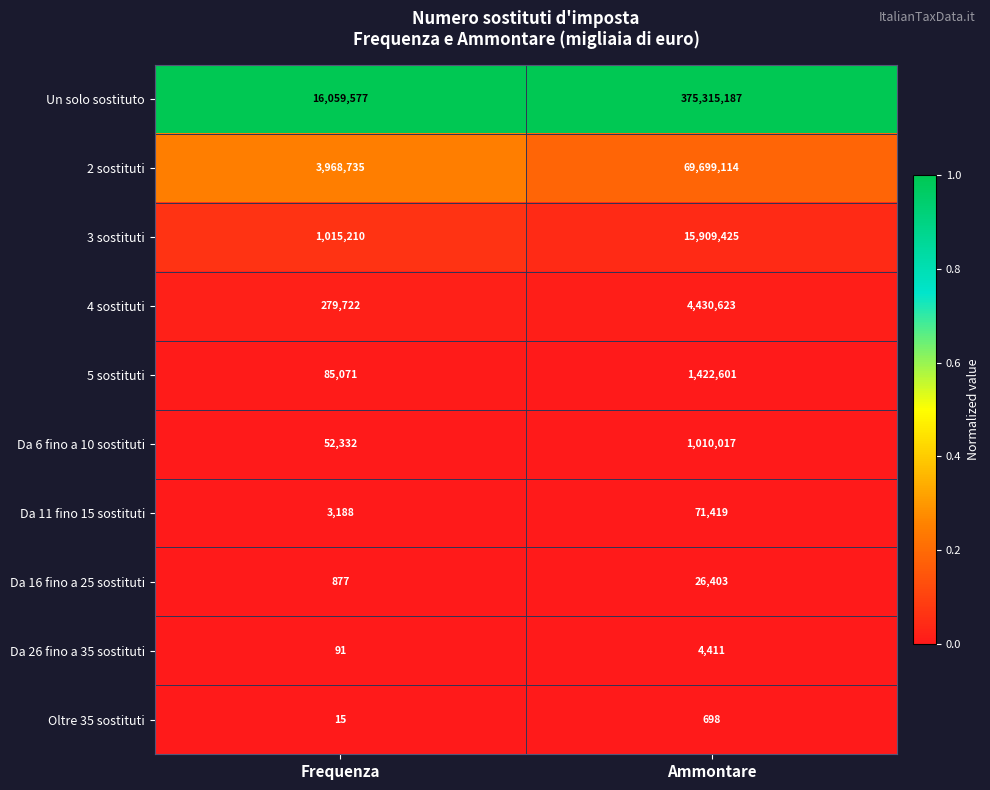

Reading right to left, transcribe all the data shown in this chart.

Un solo sostituto: Ammontare=375315187	Frequenza=16059577
2 sostituti: Ammontare=69699114	Frequenza=3968735
3 sostituti: Ammontare=15909425	Frequenza=1015210
4 sostituti: Ammontare=4430623	Frequenza=279722
5 sostituti: Ammontare=1422601	Frequenza=85071
Da 6 fino a 10 sostituti: Ammontare=1010017	Frequenza=52332
Da 11 fino 15 sostituti: Ammontare=71419	Frequenza=3188
Da 16 fino a 25 sostituti: Ammontare=26403	Frequenza=877
Da 26 fino a 35 sostituti: Ammontare=4411	Frequenza=91
Oltre 35 sostituti: Ammontare=698	Frequenza=15